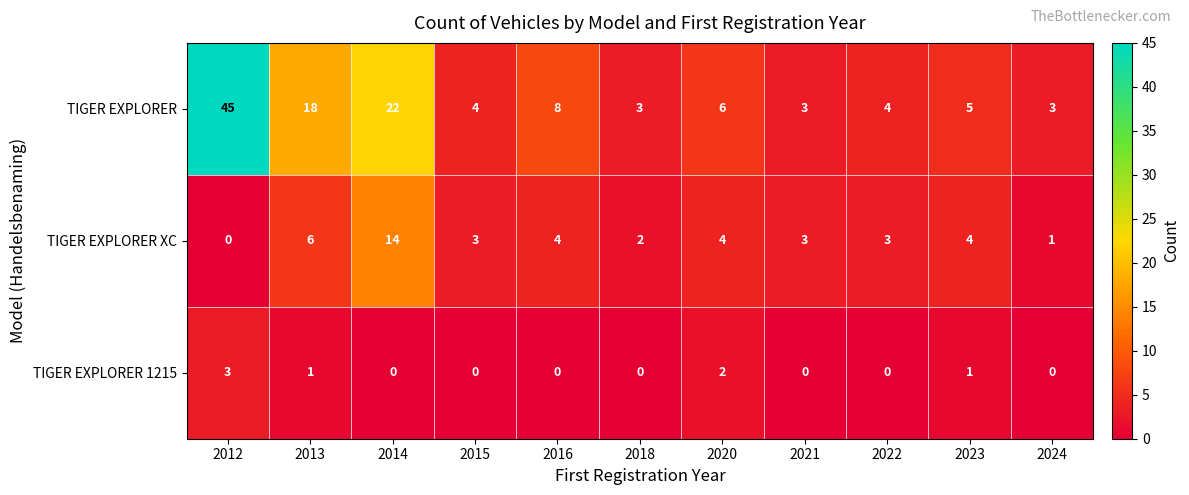

Which series has the largest total across all categories?

TIGER EXPLORER